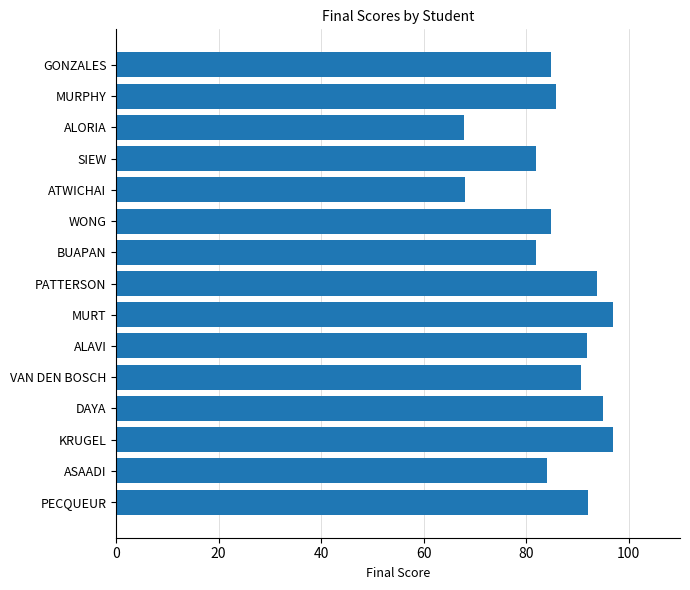

What is the difference between the maximum and second lowest values?

29.0